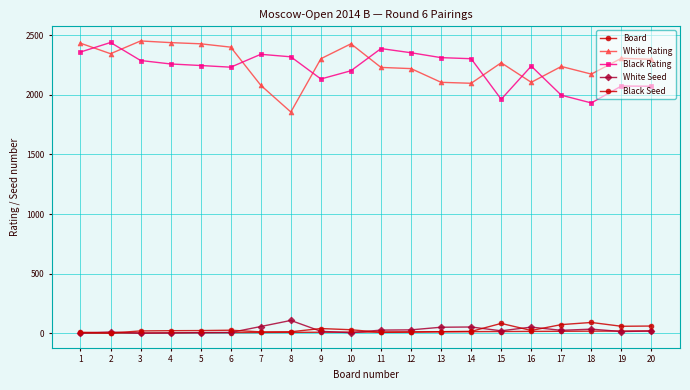

Reading left to right, what are all the values shown in this chart?

Board: 1	2	3	4	5	6	7	8	9	10	11	12	13	14	15	16	17	18	19	20
White Rating: 2433	2345	2452	2438	2428	2400	2080	1856	2303	2428	2230	2220	2105	2097	2269	2105	2238	2174	2307	2298
Black Rating: 2359	2439	2288	2259	2246	2232	2340	2319	2133	2202	2388	2353	2312	2303	1963	2241	1997	1932	2074	2072
White Seed: 4	11	1	3	6	7	57	108	17	5	27	29	51	53	21	52	25	35	15	19
Black Seed: 9	2	20	22	23	26	12	13	40	30	8	10	14	16	83	24	73	91	59	61